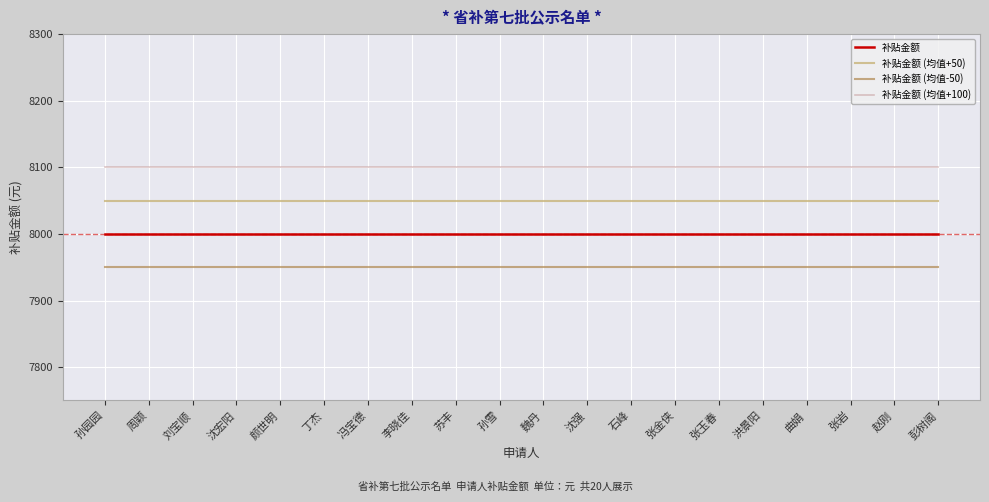

What is the difference between the highest and lowest values at 赵刚?

150